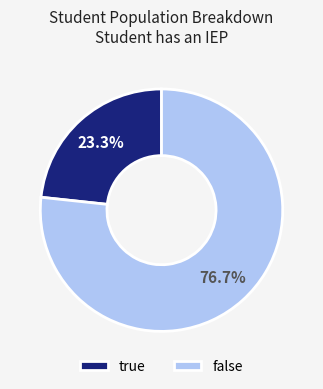

Combined, what portion of the pie is true and false?

100.0%